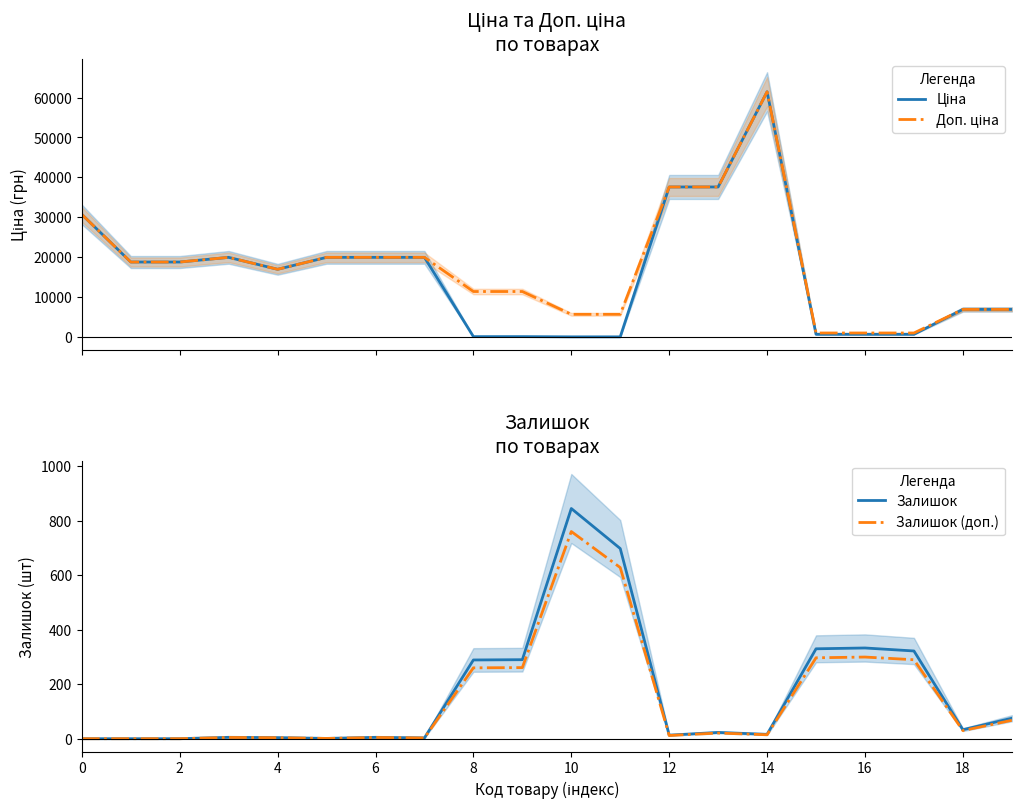

What is the maximum value for Залишок (доп.)?

760.5